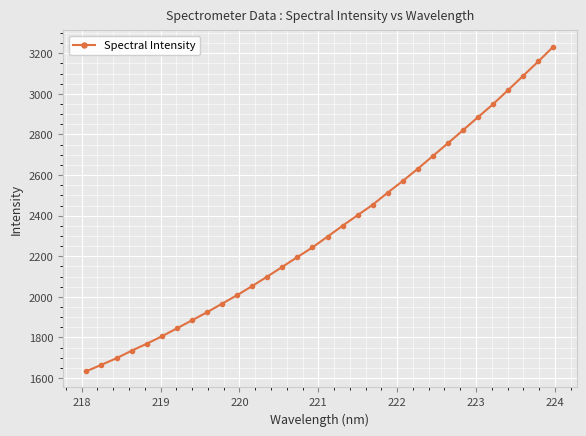

What is the value of the 2nd point from the left?

1665.4